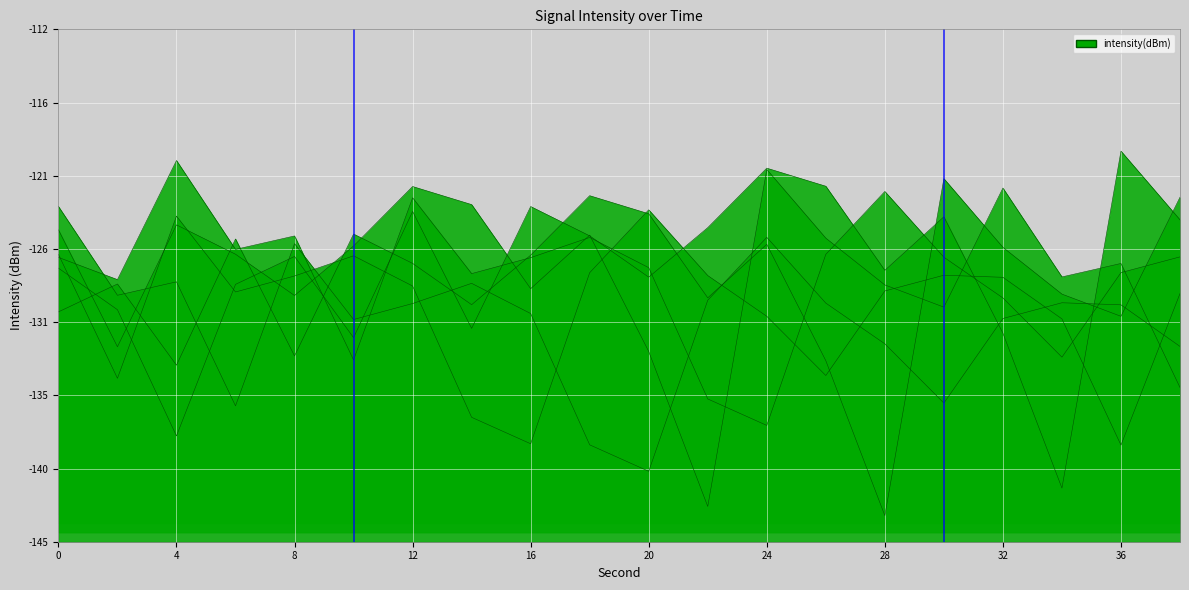

Which category has the highest value across all series?

36